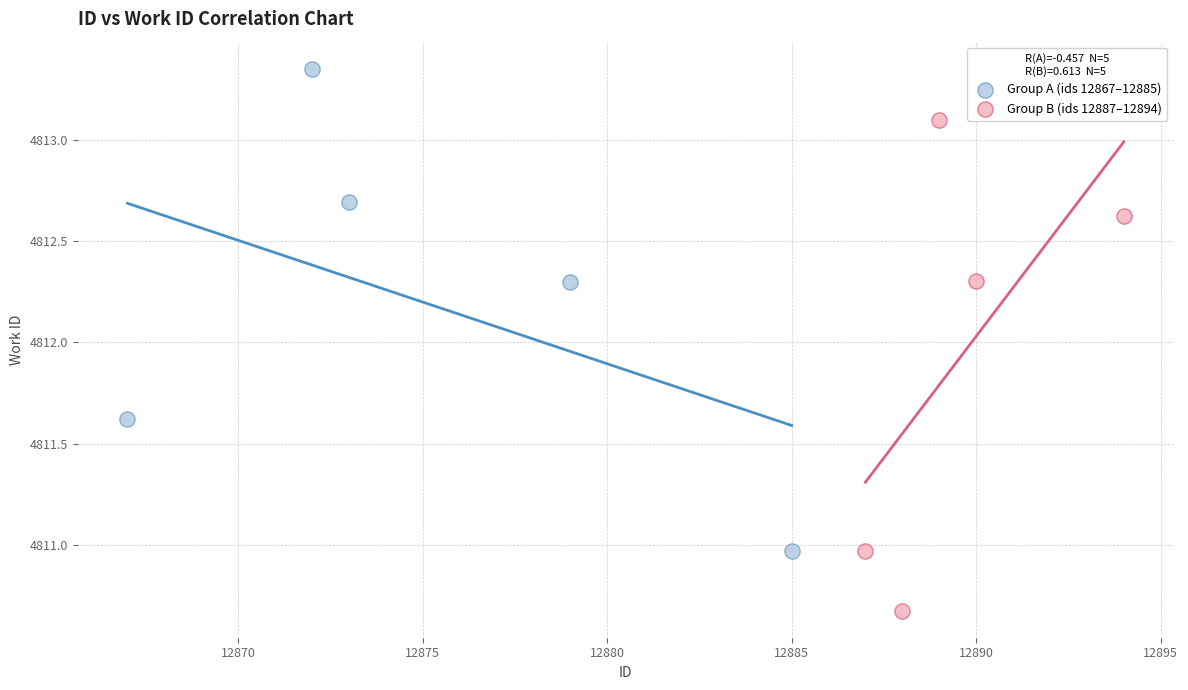

Which series contains the highest Y value?

Group A (ids 12867–12885)